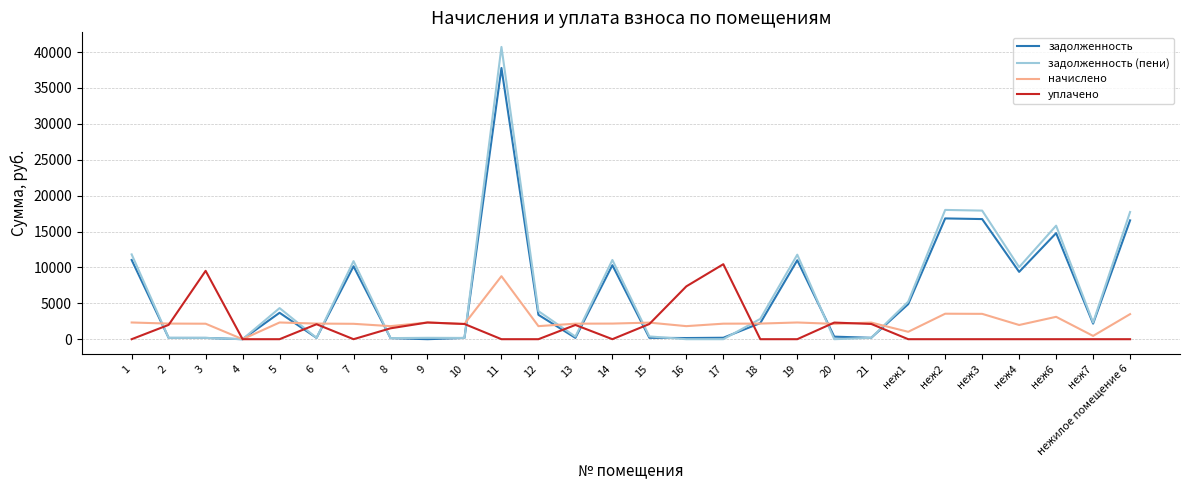

Which series ends up on top after the final intersection of уплачено and задолженность (пени)?

задолженность (пени)